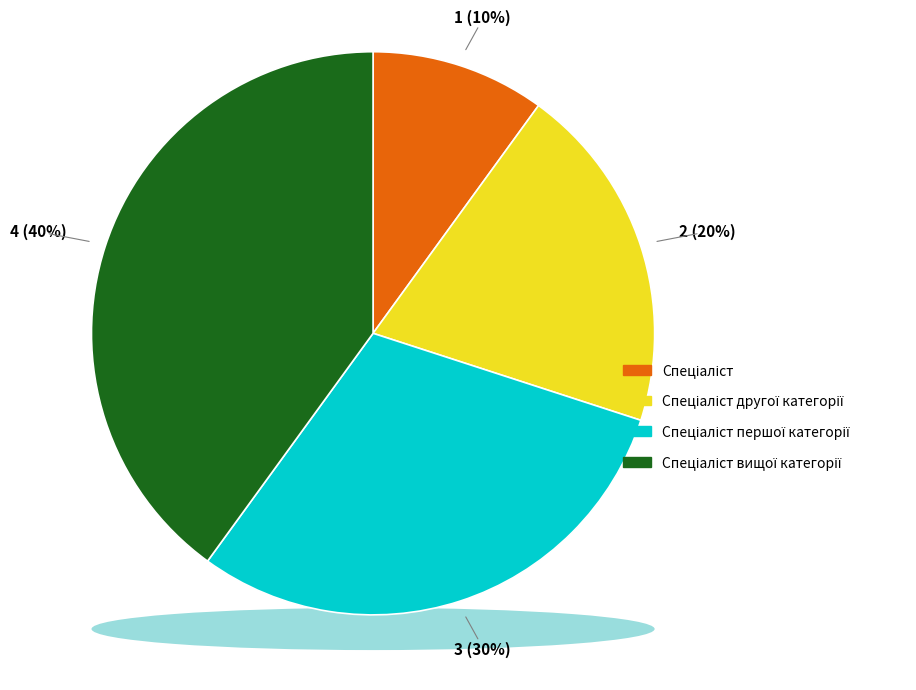

To the nearest percent, what percentage of the pie is Спеціаліст?

10%